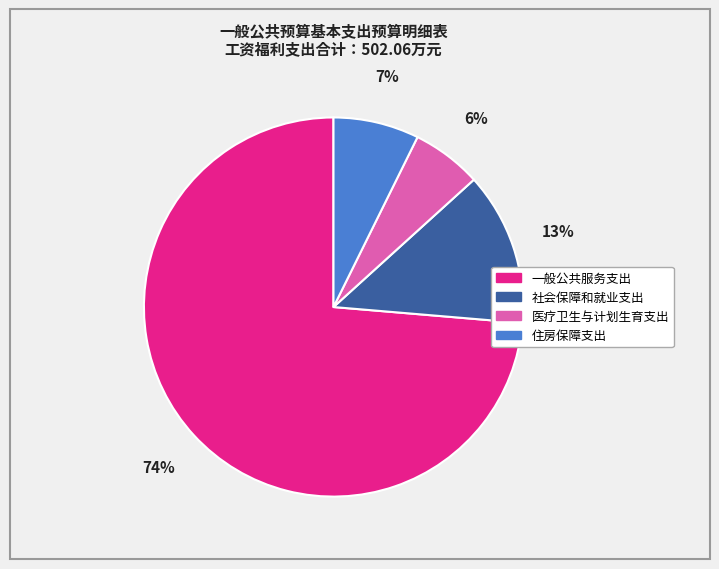

Which has a higher value, 医疗卫生与计划生育支出 or 社会保障和就业支出?

社会保障和就业支出